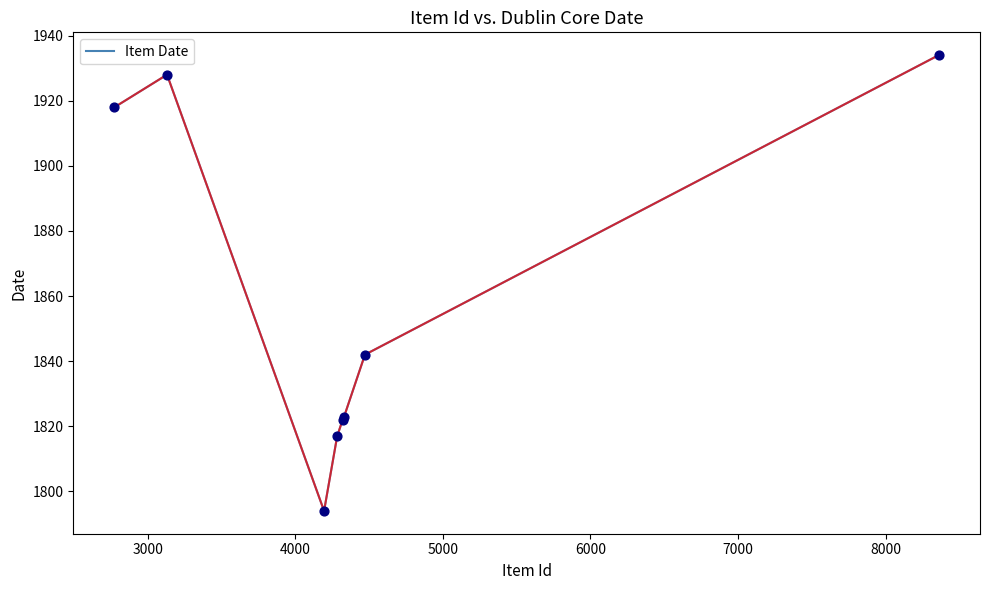

What is the average value?

1860